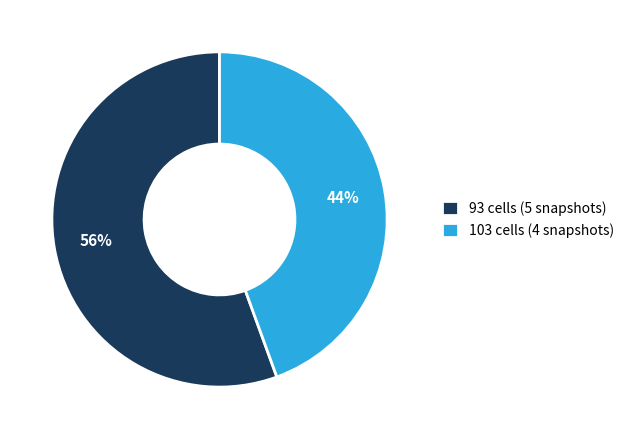

How many slices are in this pie chart?

2